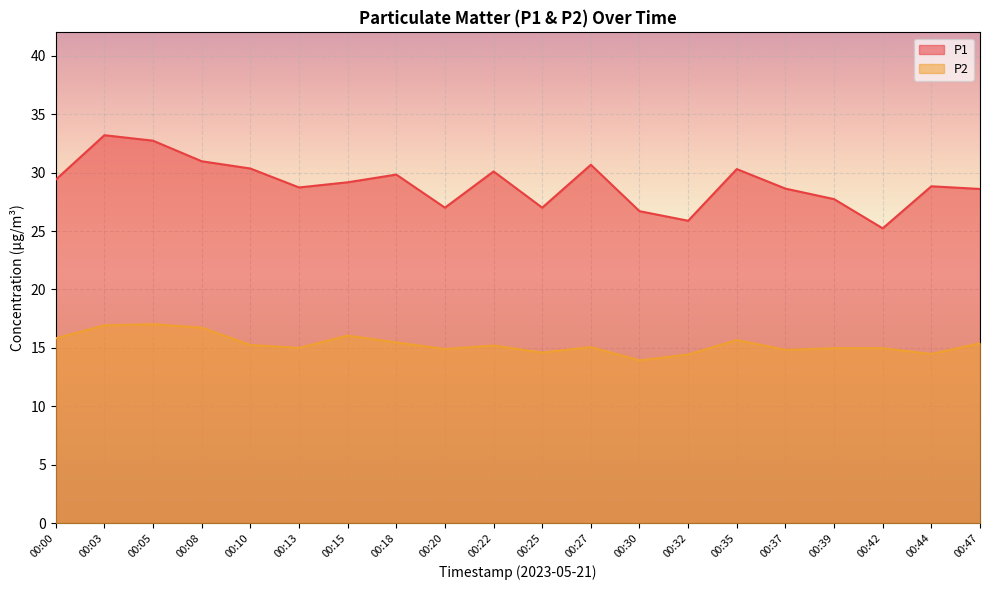

List the labels in order of P1 value, smallest first.

00:42, 00:32, 00:30, 00:20, 00:25, 00:39, 00:47, 00:37, 00:13, 00:44, 00:15, 00:00, 00:18, 00:22, 00:35, 00:10, 00:27, 00:08, 00:05, 00:03